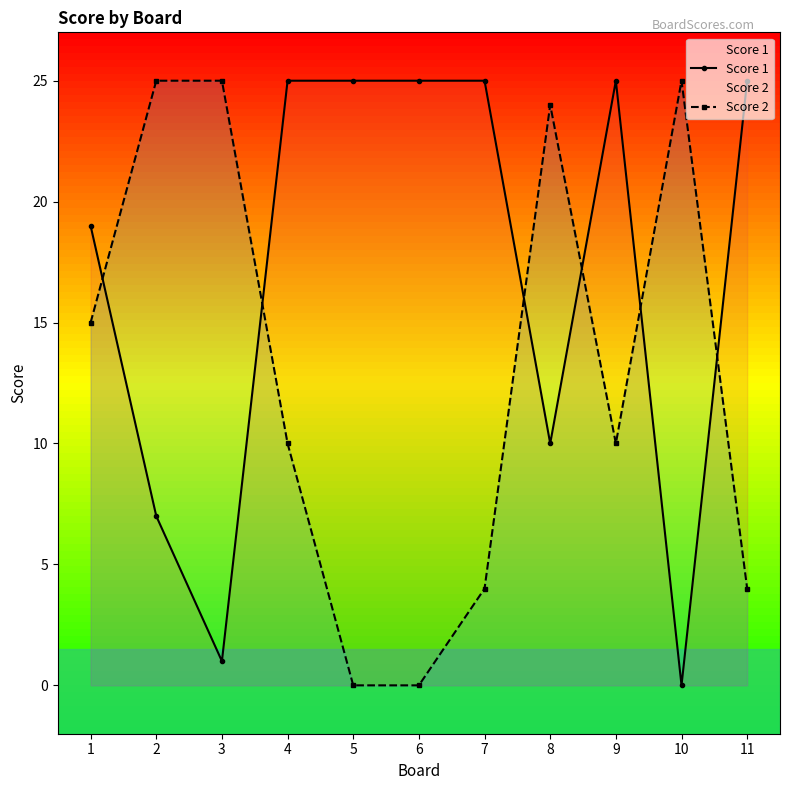

Is it true that Score 1 equals 10 at 8?

True